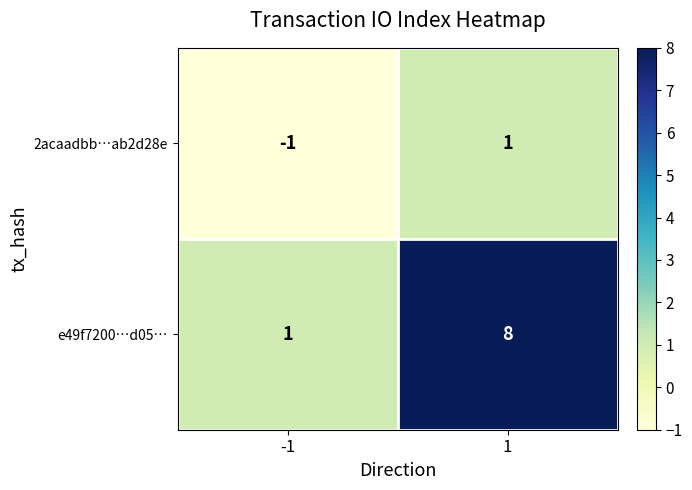

Which series changed the most between -1 and 1?

e49f7200…d05…